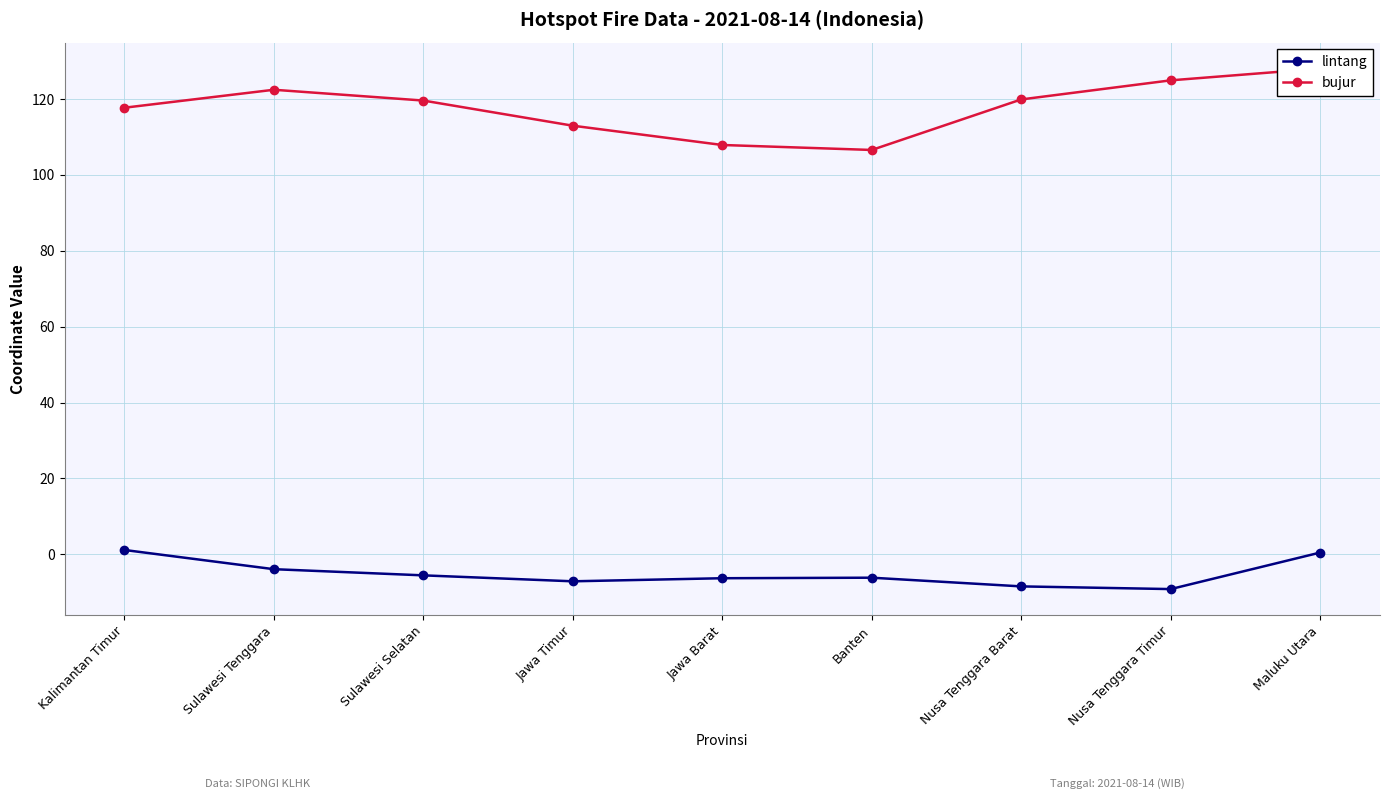

Rank the series by their maximum value, from highest to lowest.

bujur, lintang